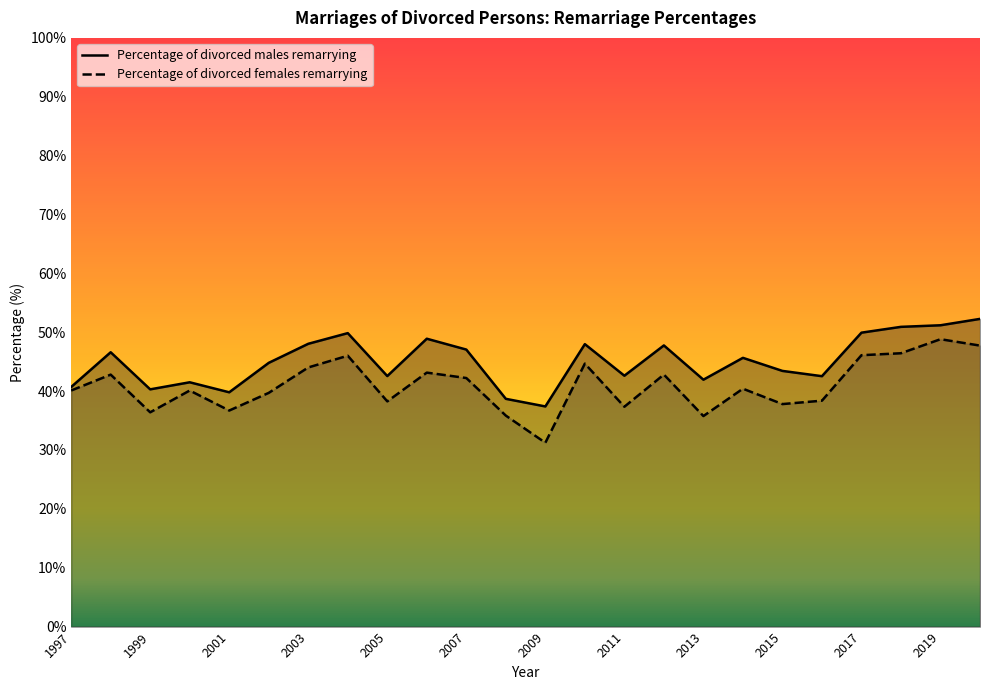

What is the spread (max minus min) of values at 2010?

3.3